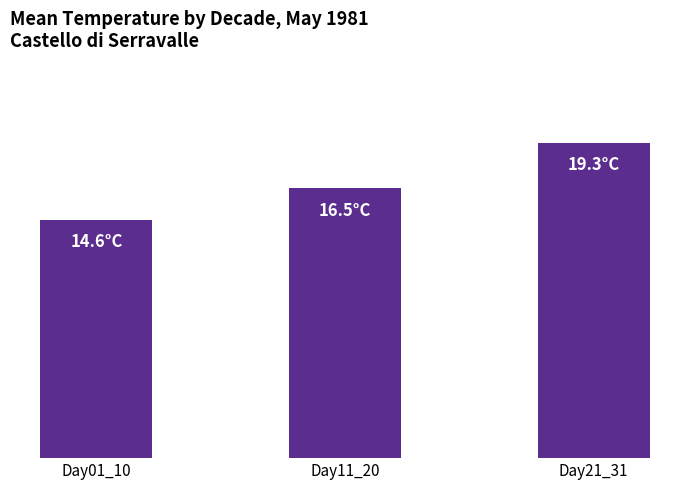

At which label does the data first exceed 16?

Day11_20